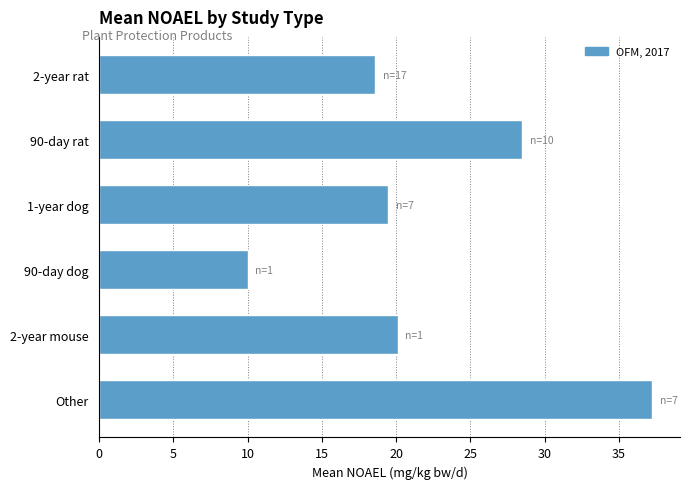

What is the average value?

22.3